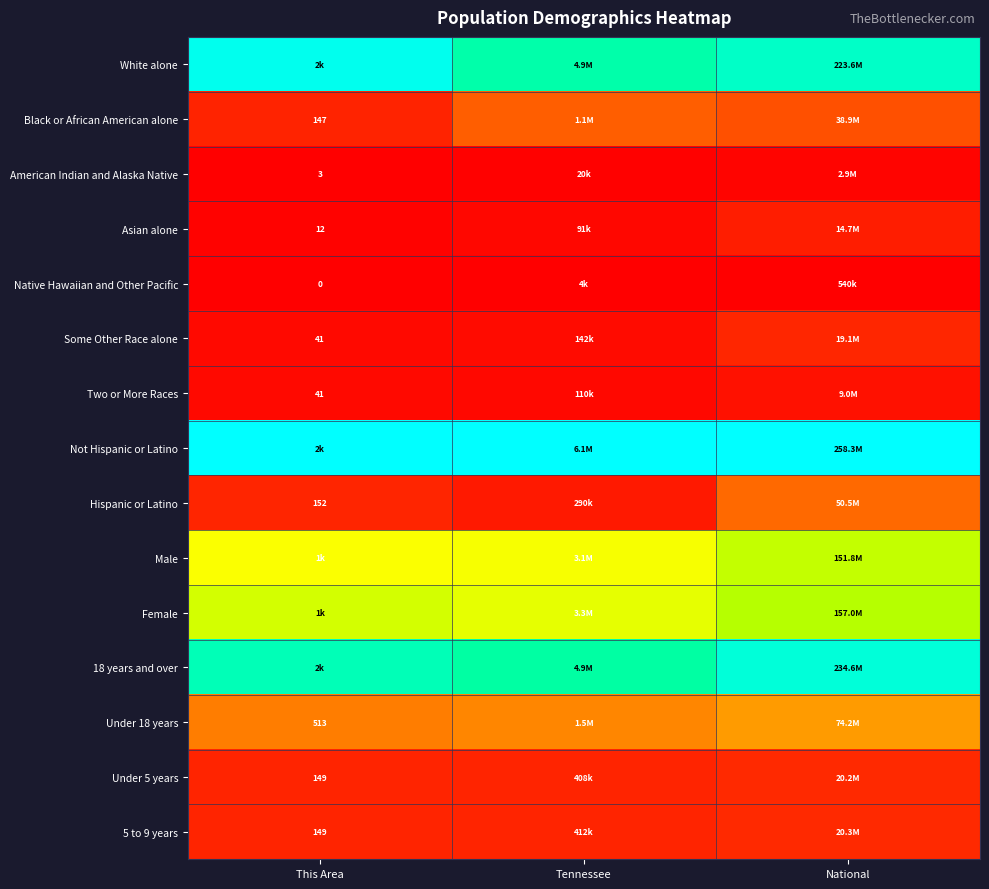

At how many categories does at least one series exceed 0?

3